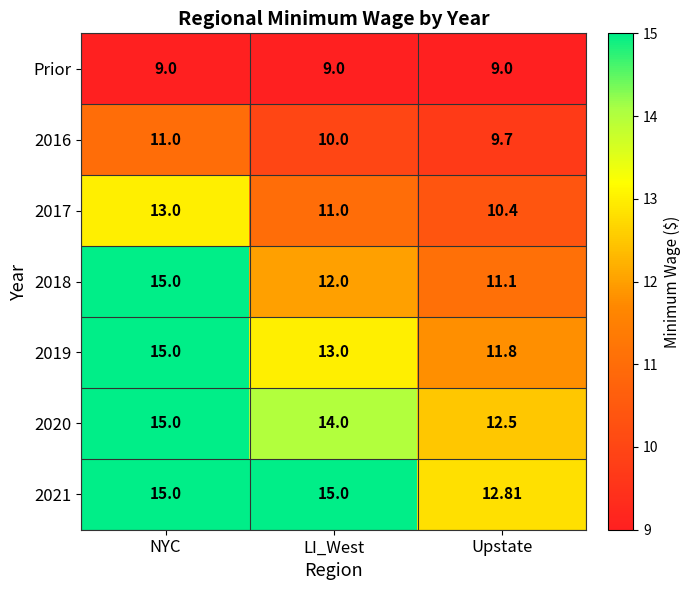

Rank the categories by 2017 value from highest to lowest.

NYC, LI_West, Upstate